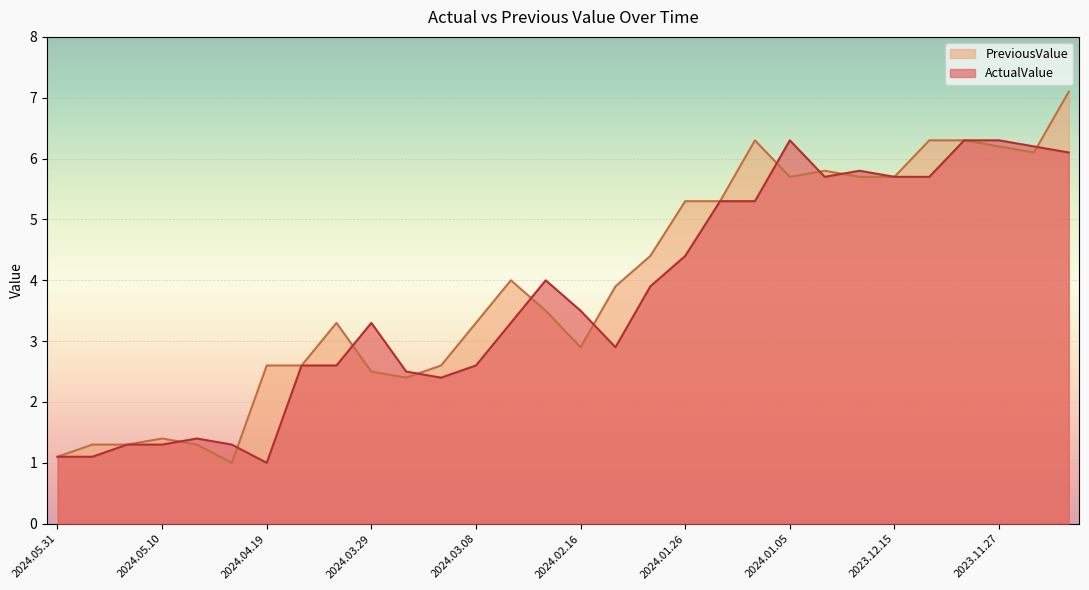

Reading right to left, extract all data points from this chart.

ActualValue: 6.1	6.2	6.3	6.3	5.7	5.7	5.8	5.7	6.3	5.3	5.3	4.4	3.9	2.9	3.5	4.0	3.3	2.6	2.4	2.5	3.3	2.6	2.6	1.0	1.3	1.4	1.3	1.3	1.1	1.1
PreviousValue: 7.1	6.1	6.2	6.3	6.3	5.7	5.7	5.8	5.7	6.3	5.3	5.3	4.4	3.9	2.9	3.5	4.0	3.3	2.6	2.4	2.5	3.3	2.6	2.6	1.0	1.3	1.4	1.3	1.3	1.1